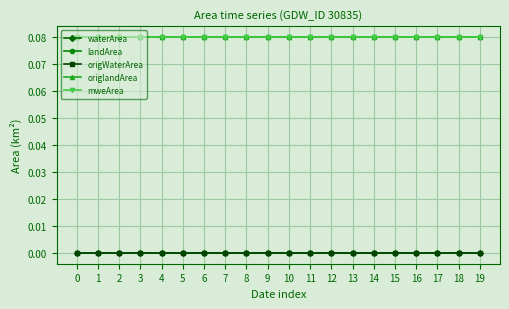

Reading left to right, extract all data points from this chart.

waterArea: 0=0.0	1=0.0	2=0.0	3=0.0	4=0.0	5=0.0	6=0.0	7=0.0	8=0.0	9=0.0	10=0.0	11=0.0	12=0.0	13=0.0	14=0.0	15=0.0	16=0.0	17=0.0	18=0.0	19=0.0
landArea: 0=0.1	1=0.1	2=0.1	3=0.1	4=0.1	5=0.1	6=0.1	7=0.1	8=0.1	9=0.1	10=0.1	11=0.1	12=0.1	13=0.1	14=0.1	15=0.1	16=0.1	17=0.1	18=0.1	19=0.1
origWaterArea: 0=0.0	1=0.0	2=0.0	3=0.0	4=0.0	5=0.0	6=0.0	7=0.0	8=0.0	9=0.0	10=0.0	11=0.0	12=0.0	13=0.0	14=0.0	15=0.0	16=0.0	17=0.0	18=0.0	19=0.0
origlandArea: 0=0.1	1=0.1	2=0.1	3=0.1	4=0.1	5=0.1	6=0.1	7=0.1	8=0.1	9=0.1	10=0.1	11=0.1	12=0.1	13=0.1	14=0.1	15=0.1	16=0.1	17=0.1	18=0.1	19=0.1
mweArea: 0=0.1	1=0.1	2=0.1	3=0.1	4=0.1	5=0.1	6=0.1	7=0.1	8=0.1	9=0.1	10=0.1	11=0.1	12=0.1	13=0.1	14=0.1	15=0.1	16=0.1	17=0.1	18=0.1	19=0.1